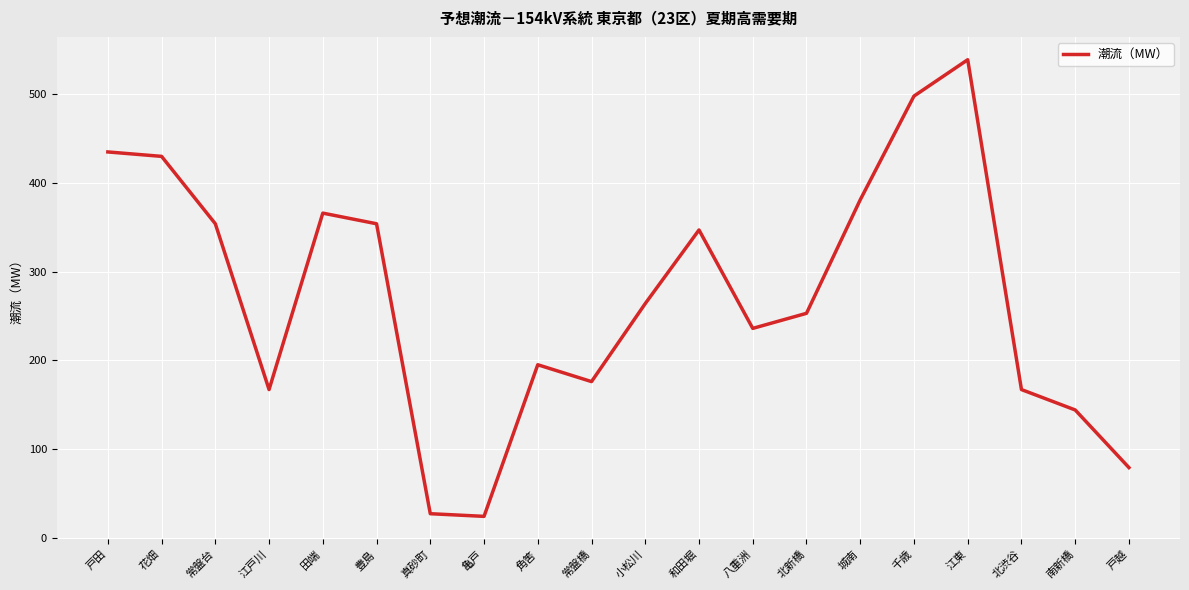

What is the minimum value shown in the chart?

24